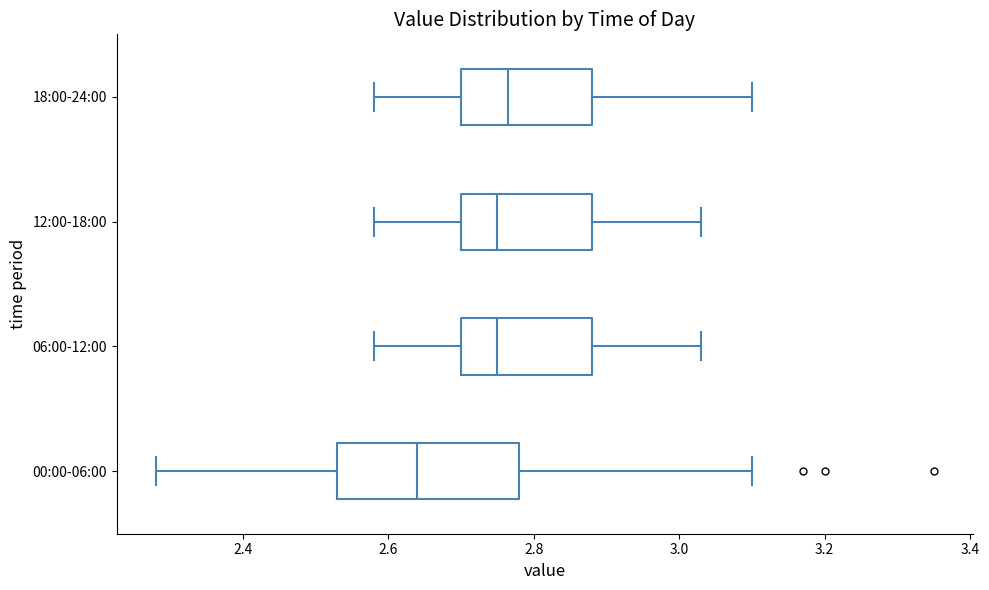

Where is the right edge of the box for 12:00-18:00 on the x-axis? The values are not printed on the chart, so give them approximately, as read against the axis.

2.88